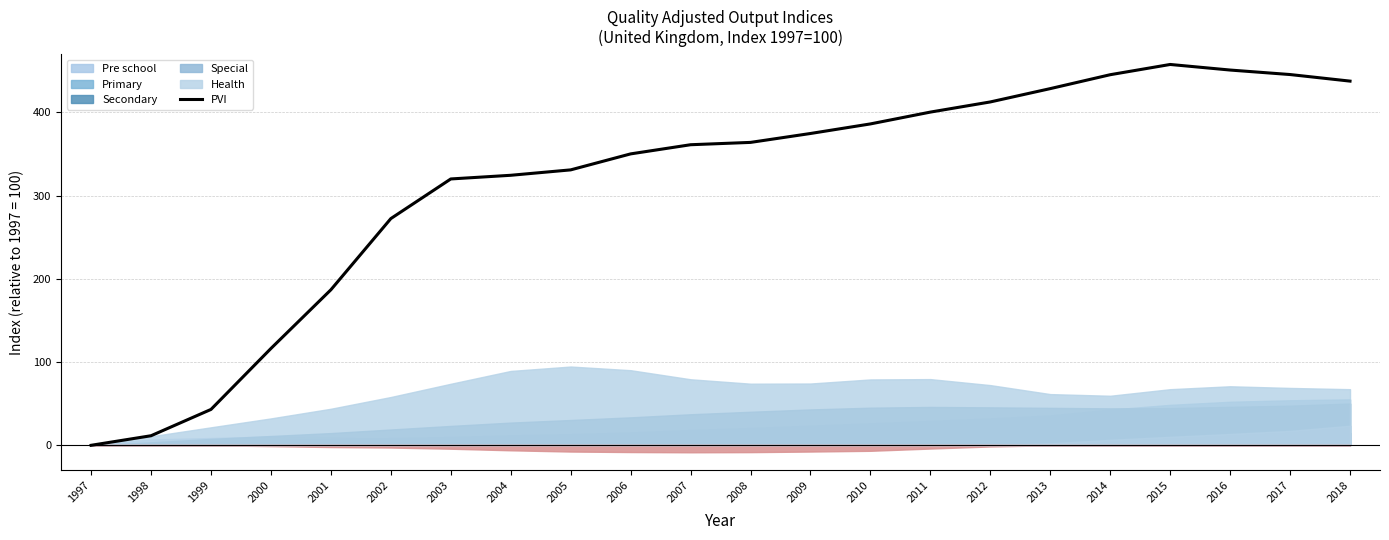

Which label corresponds to the largest value in the chart?

2015